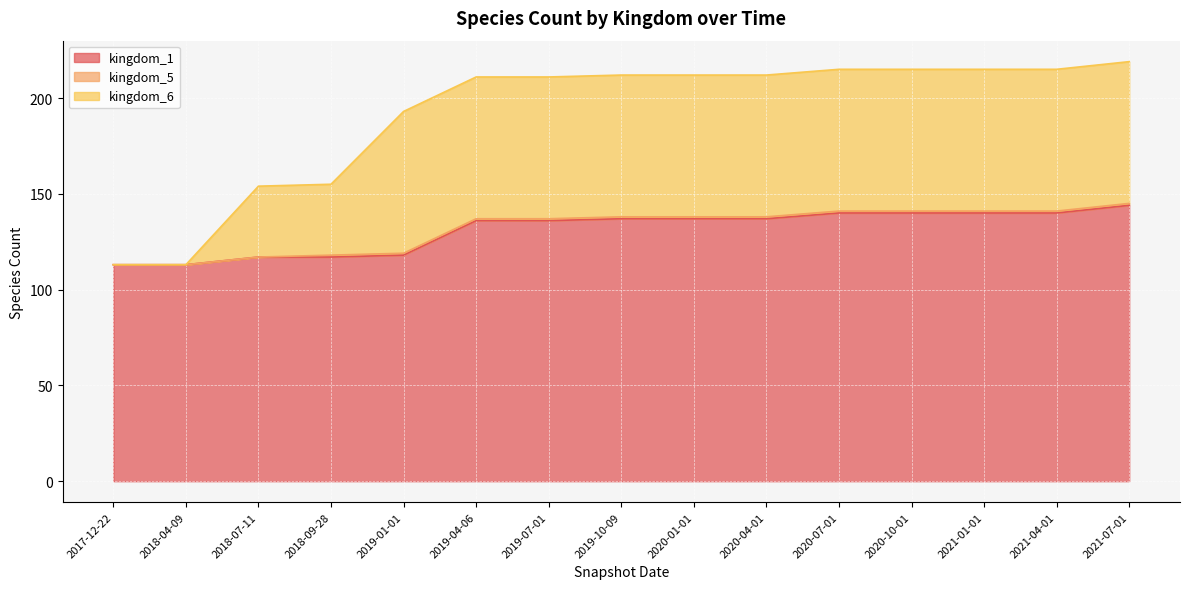

Count the number of categories in the chart.

15